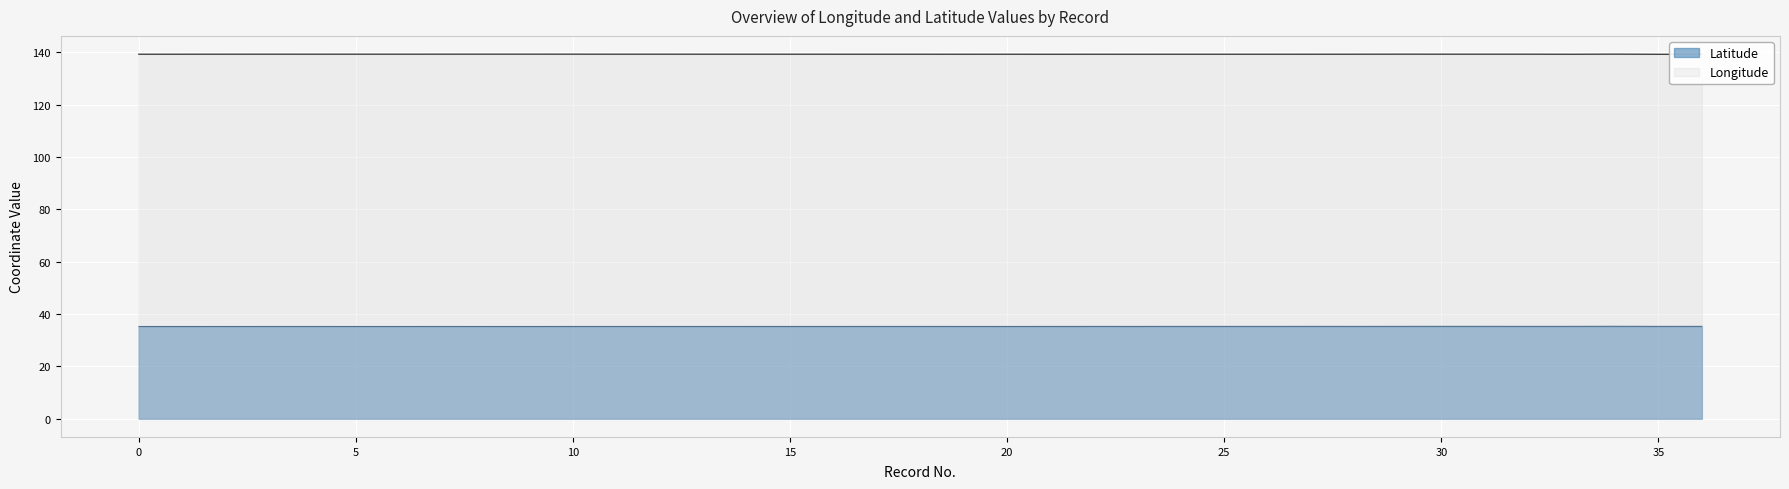

How many series are shown in this chart?

2